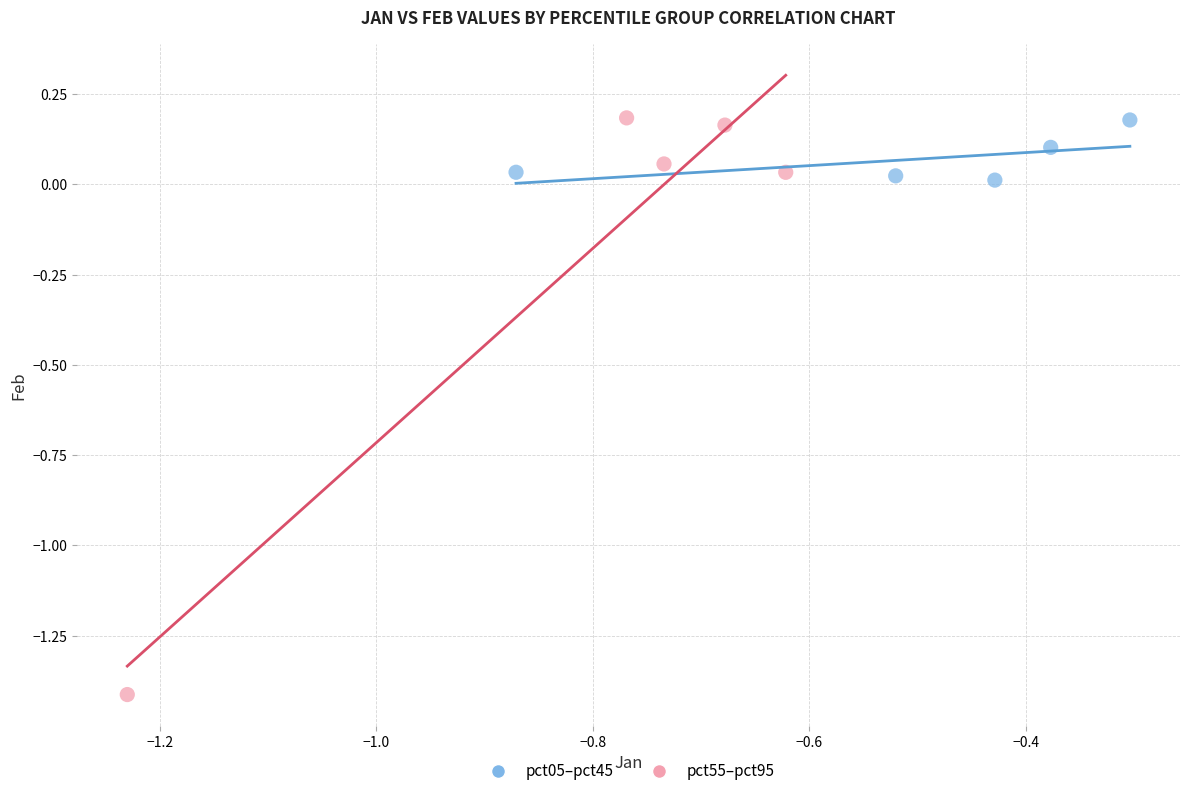

Which series contains the lowest Y value?

pct55–pct95